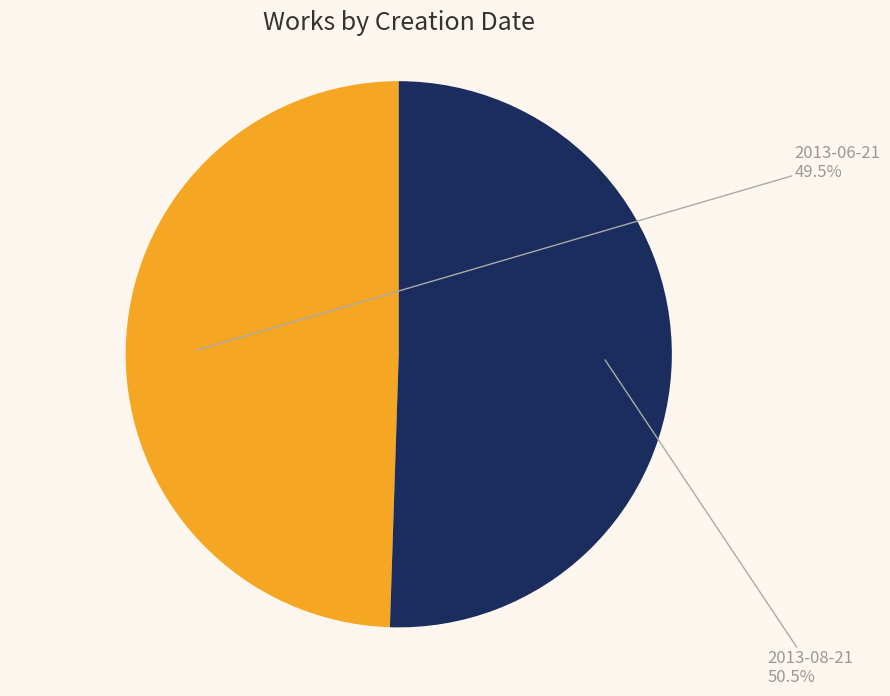

Is there any slice that represents more than half of the pie?

Yes